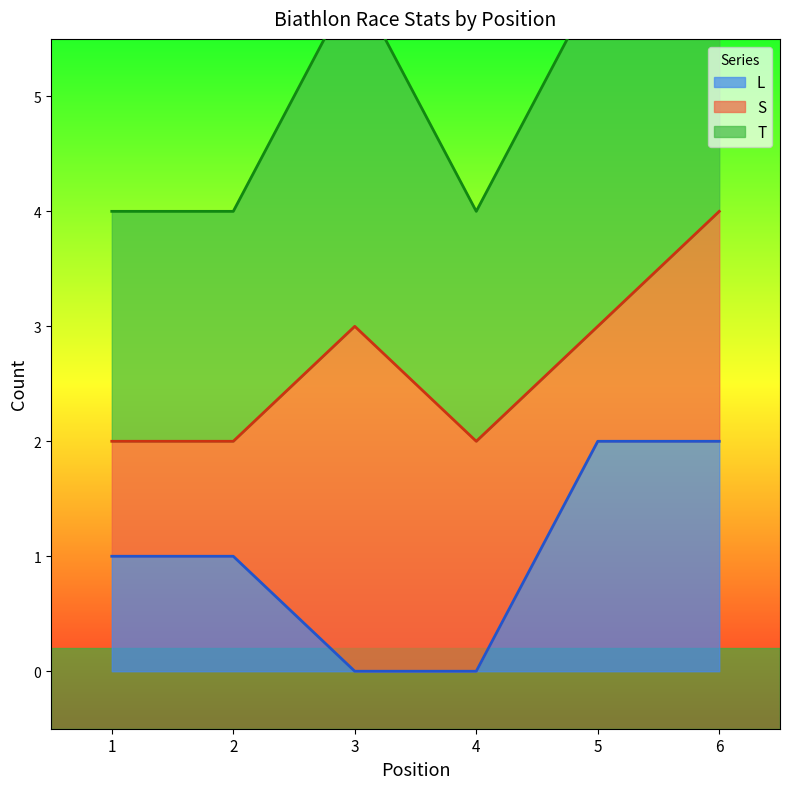

The value of L at 3 is 0. True or false?

True